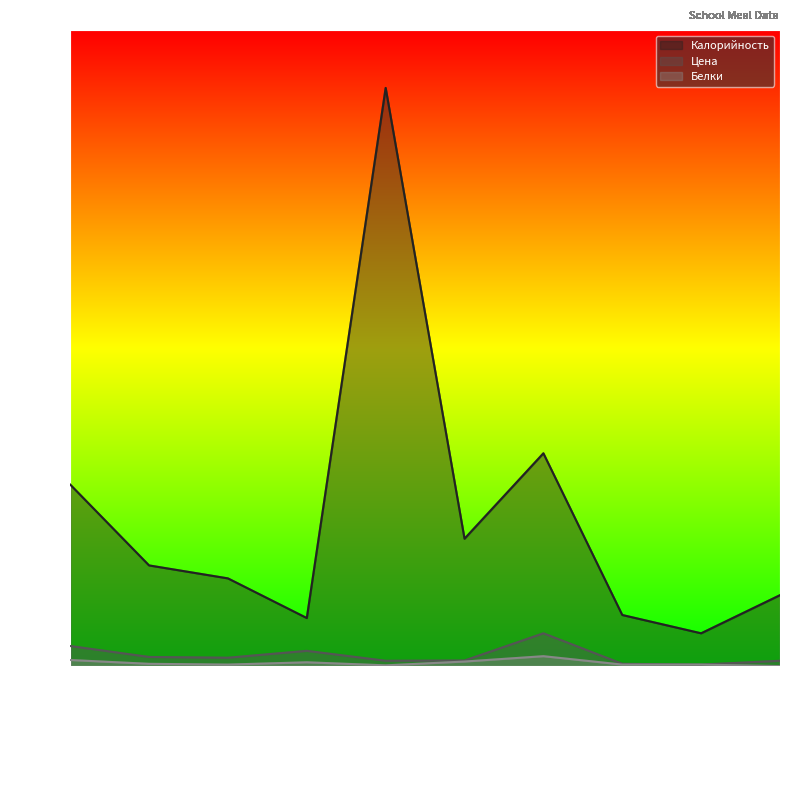

At which category does the chart reach its minimum across all series?

напиток из сока